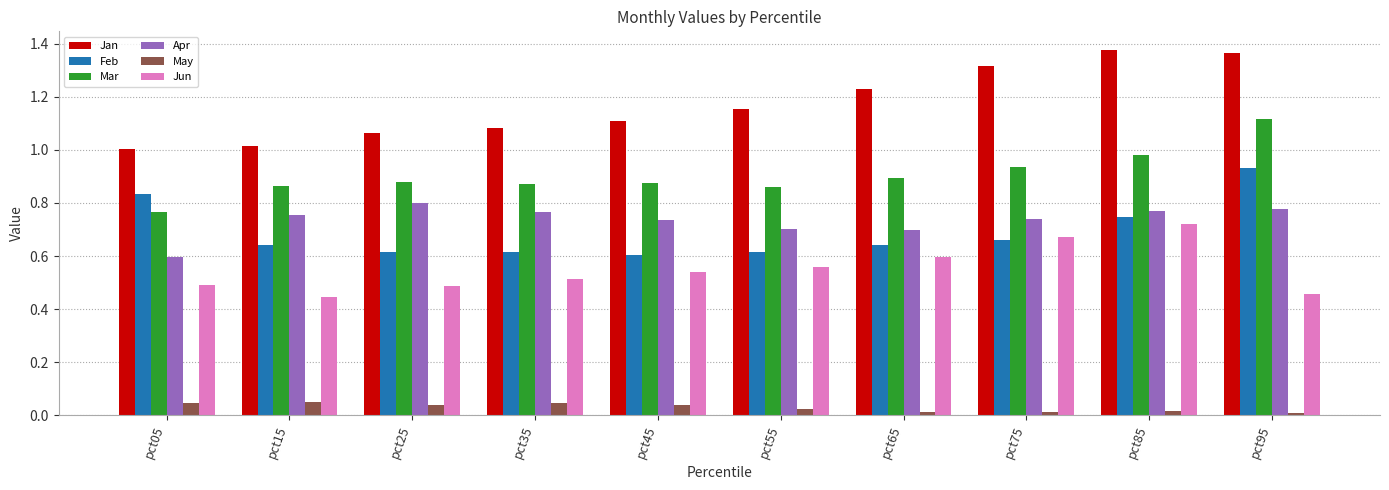

Rank the categories by Jan value from highest to lowest.

pct85, pct95, pct75, pct65, pct55, pct45, pct35, pct25, pct15, pct05